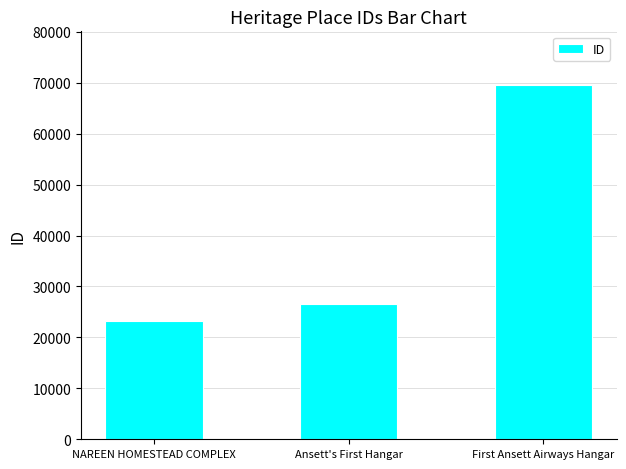

What is the label of the 3rd bar from the right?

NAREEN HOMESTEAD COMPLEX